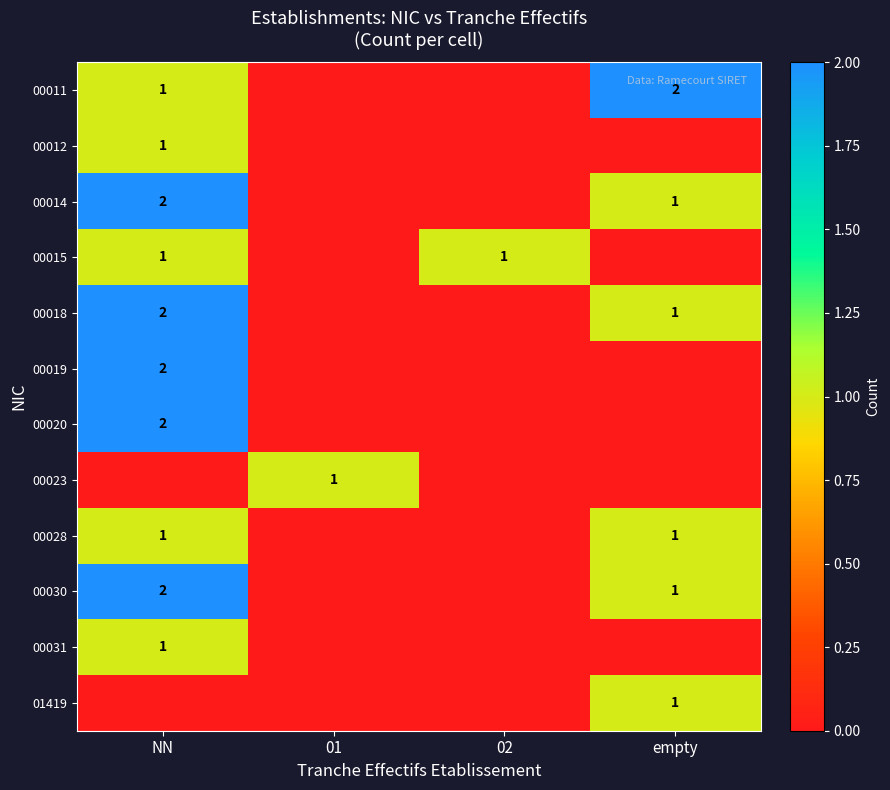

The 00019 series shows 2 at NN. True or false?

True